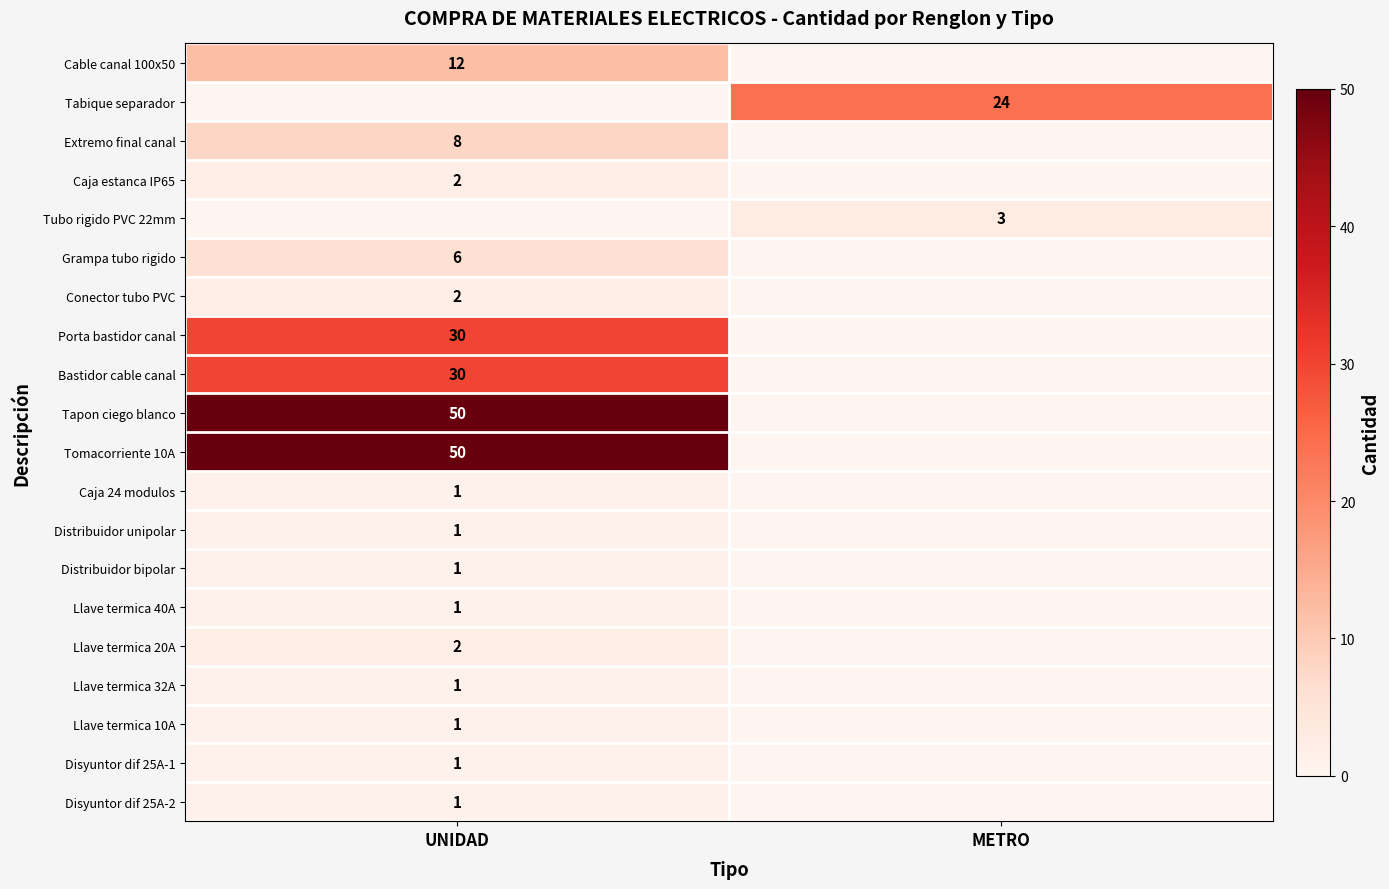

True or false: Tubo rigido PVC 22mm has a value of 3 at METRO.

True